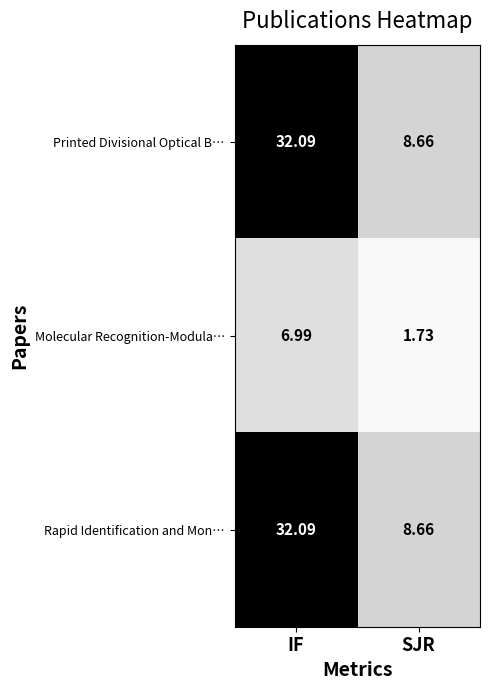

Is it true that Printed Divisional Optical B… equals 53.9 at IF?

False